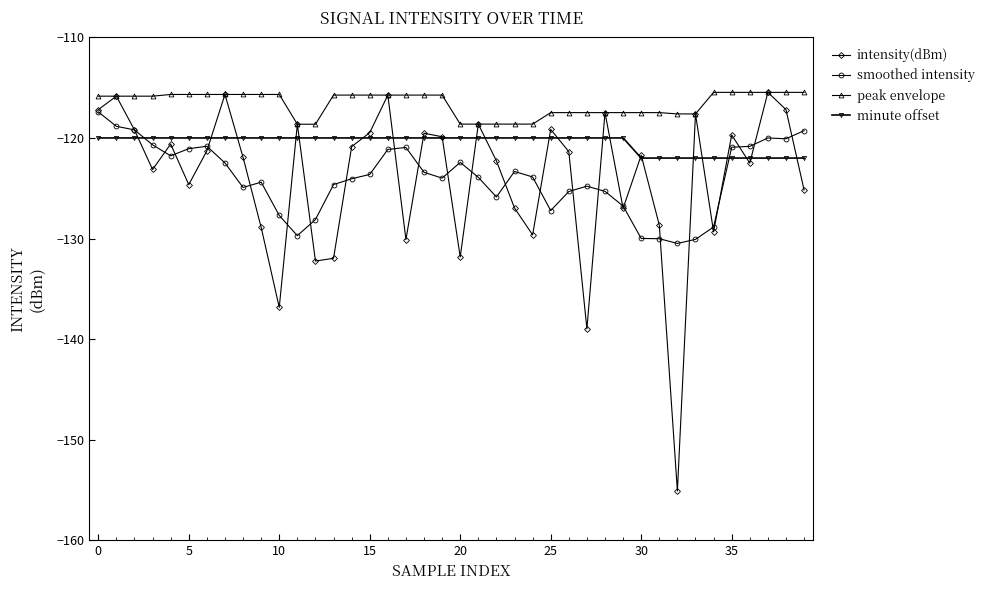

Which series has the largest range (max minus min)?

intensity(dBm)